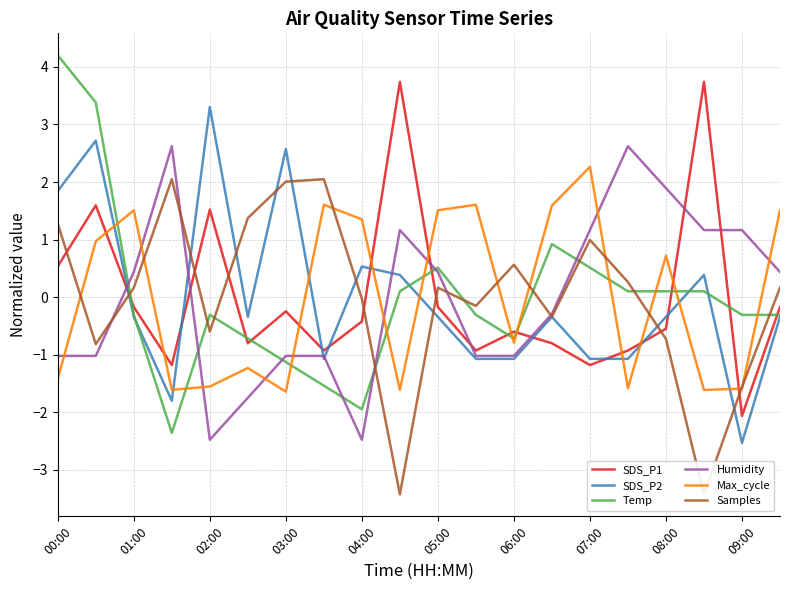

How many values in Samples are above zero?

11